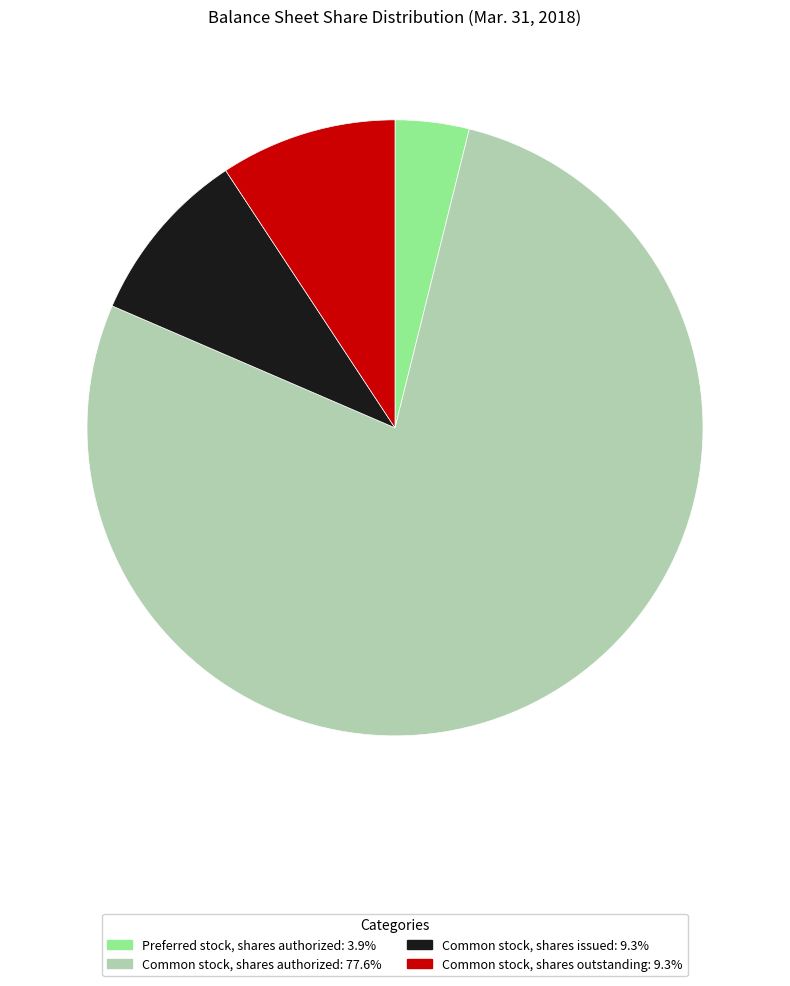

Count the number of slices in the pie.

4